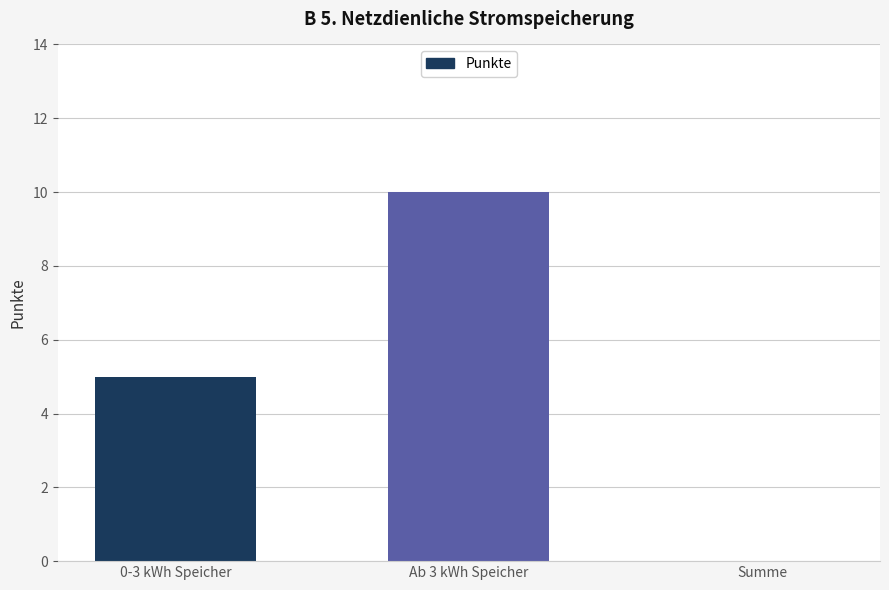

Reading left to right, list all the values displayed in this chart.

0-3 kWh Speicher=5	Ab 3 kWh Speicher=10	Summe=0